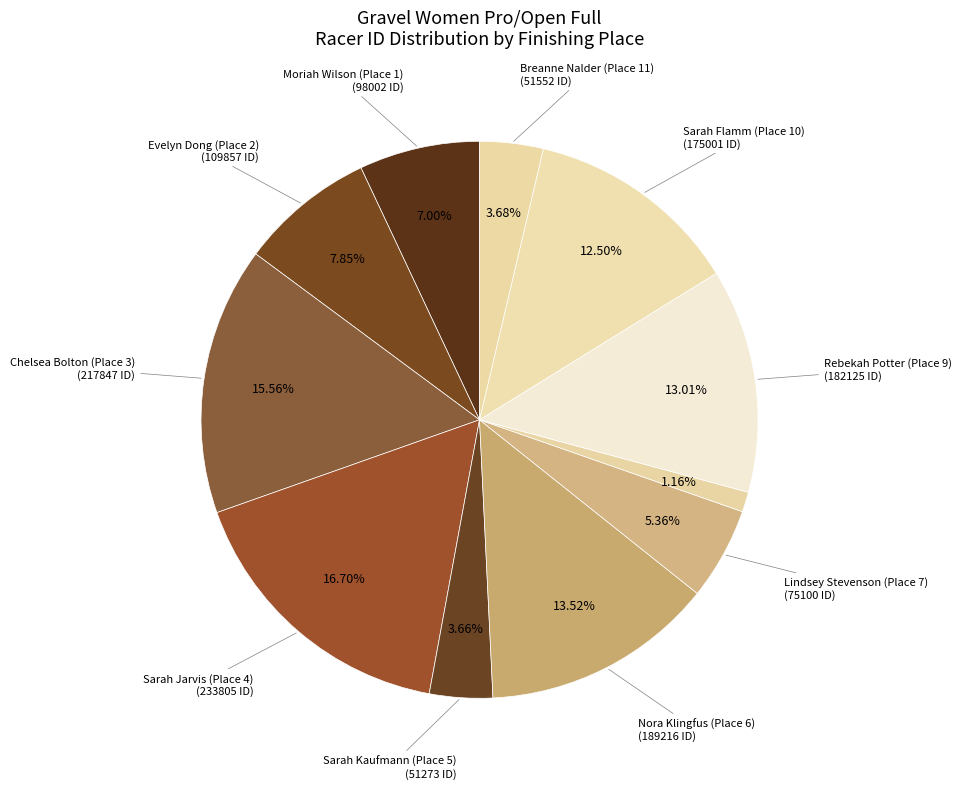

Rank the categories by value from lowest to highest.

Alison Starnes
(Place 8), Sarah Kaufmann
(Place 5), Breanne Nalder
(Place 11), Lindsey Stevenson
(Place 7), Moriah Wilson
(Place 1), Evelyn Dong
(Place 2), Sarah Flamm
(Place 10), Rebekah Potter
(Place 9), Nora Klingfus
(Place 6), Chelsea Bolton
(Place 3), Sarah Jarvis
(Place 4)